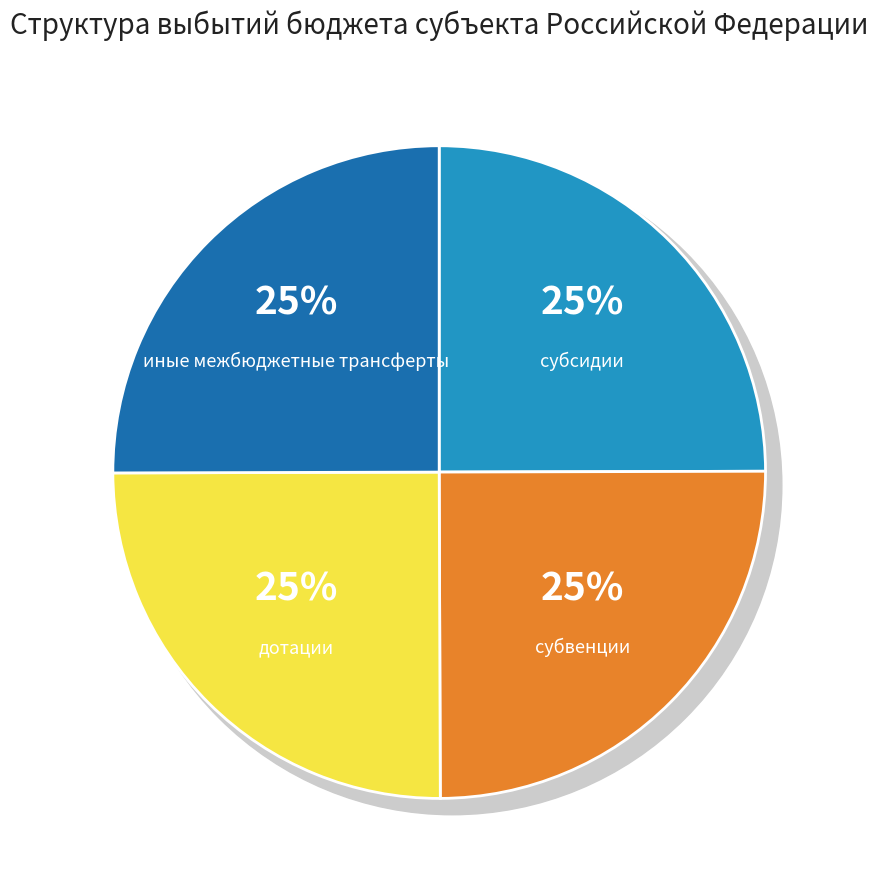

Do иные межбюджетные трансферты and субсидии together represent more than half of the pie?

No